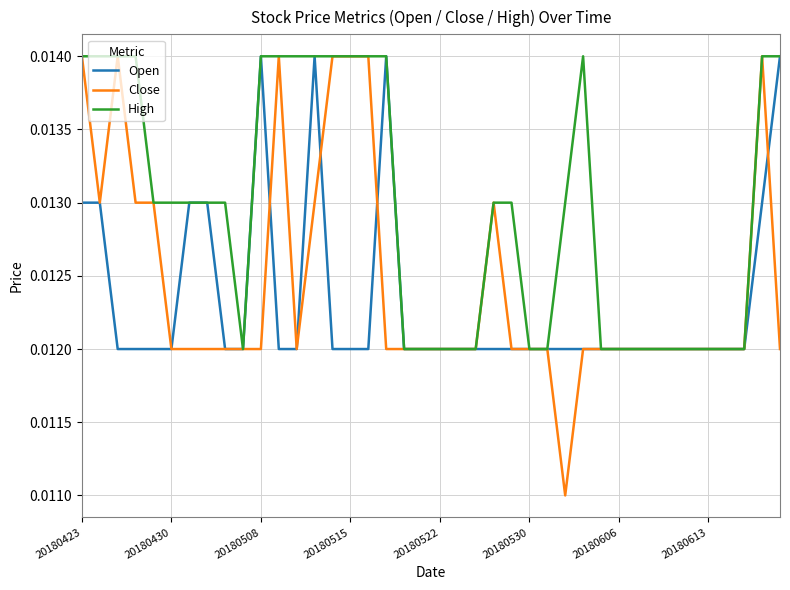

Which series has the widest spread of values?

Close